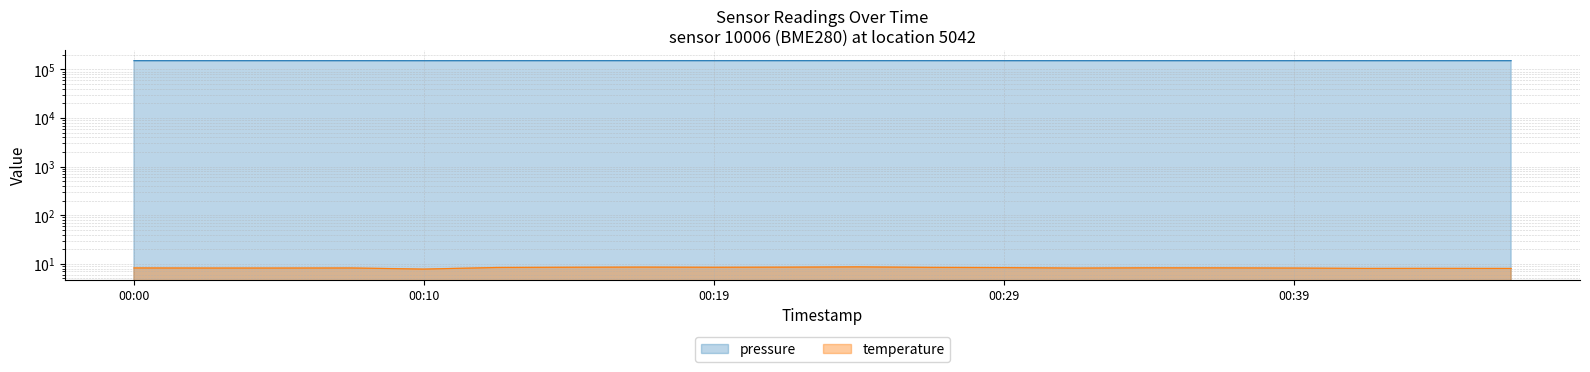

What is the difference between the temperature values at 00:02 and 00:12?

0.2